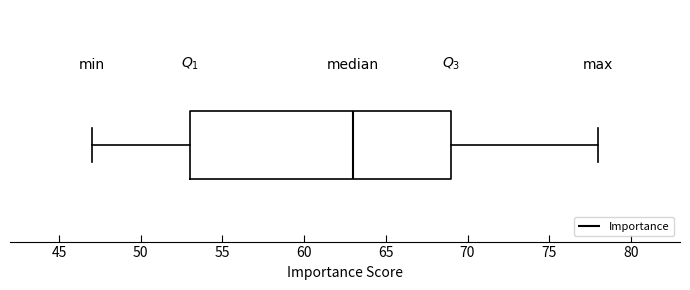

Transcribe this box plot: give where the median line is, the range the box spans, and where the two whiskers end, as read against the x-axis. The values are not printed on the chart, so give them approximately, as read against the axis.

median 63, box 53 to 69, whiskers 47 to 78